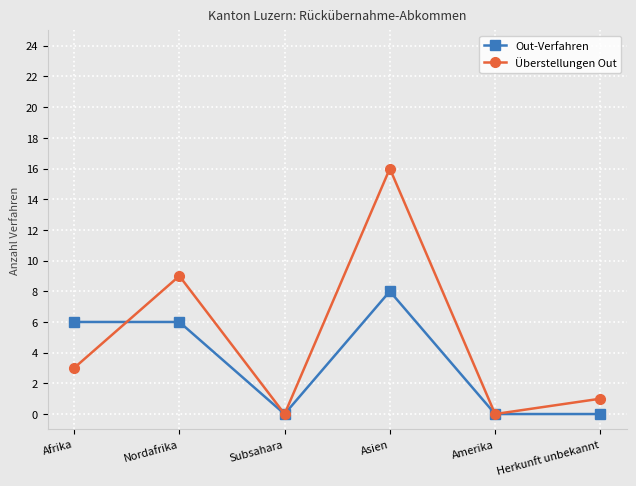

What is the greatest value displayed?

16